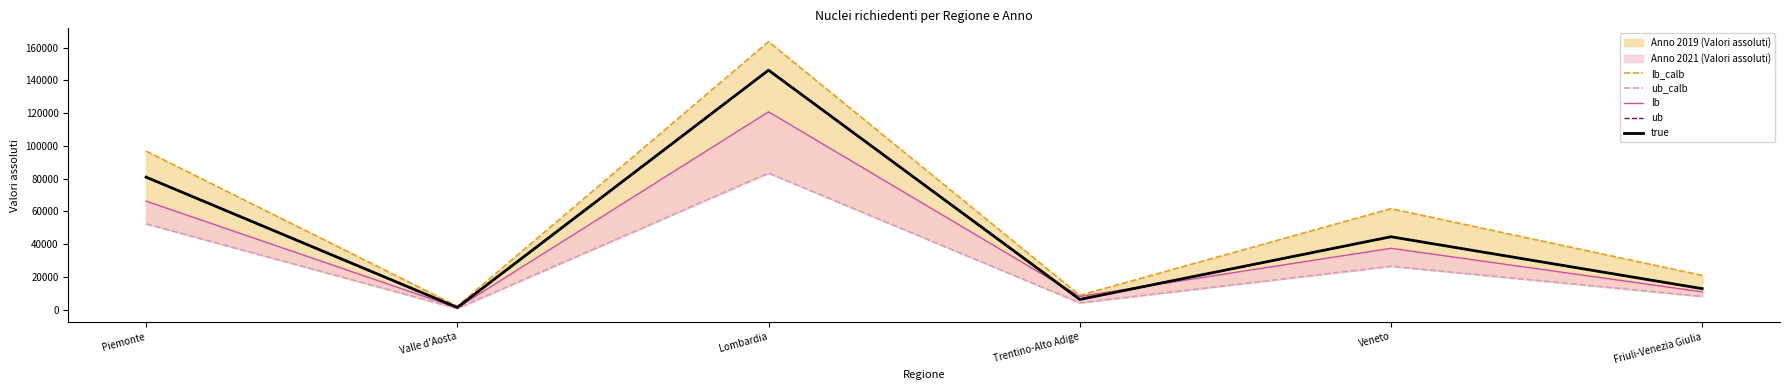

Rank the categories by lb_calb value from highest to lowest.

Lombardia, Piemonte, Veneto, Friuli-Venezia Giulia, Trentino-Alto Adige, Valle d'Aosta